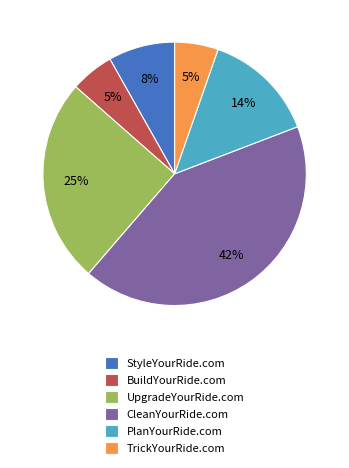

Which slice is the largest?

CleanYourRide.com